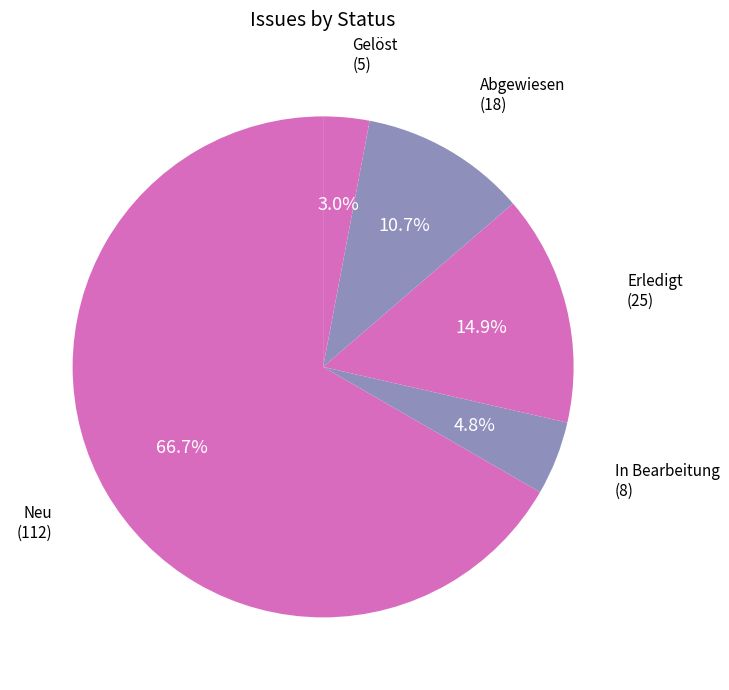

Which category has the biggest portion of the pie?

Neu